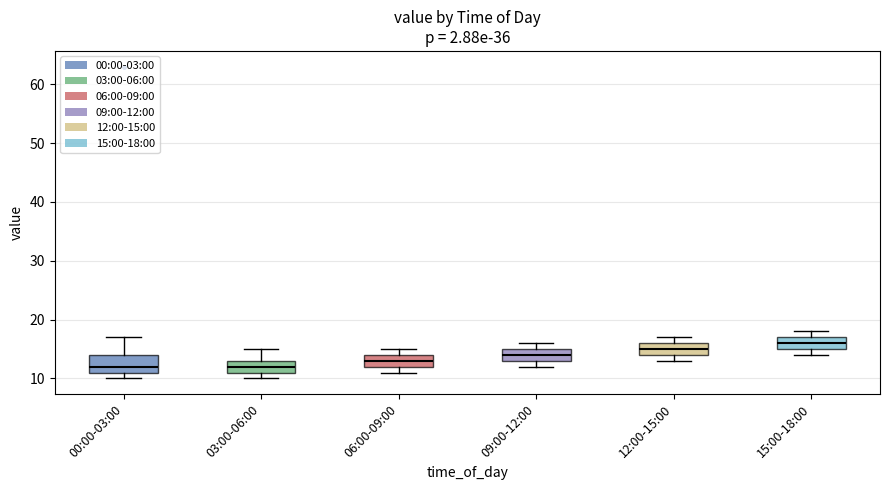

Reading left to right, transcribe this box plot: for each box, give where its median line is, the range the box spans, and where its two whiskers end, as read against the y-axis. The values are not printed on the chart, so give them approximately, as read against the axis.

00:00-03:00: median 12, box 11 to 14, whiskers 10 to 17
03:00-06:00: median 12, box 11 to 13, whiskers 10 to 15
06:00-09:00: median 13, box 12 to 14, whiskers 11 to 15
09:00-12:00: median 14, box 13 to 15, whiskers 12 to 16
12:00-15:00: median 15, box 14 to 16, whiskers 13 to 17
15:00-18:00: median 16, box 15 to 17, whiskers 14 to 18